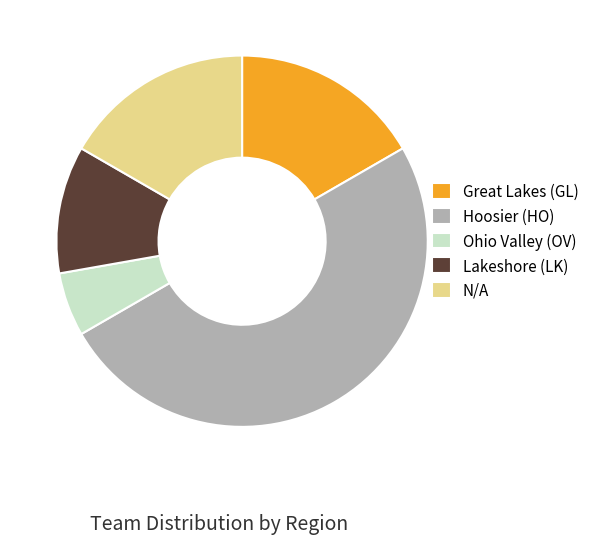

Combined, do N/A and Hoosier (HO) account for over 50%?

Yes